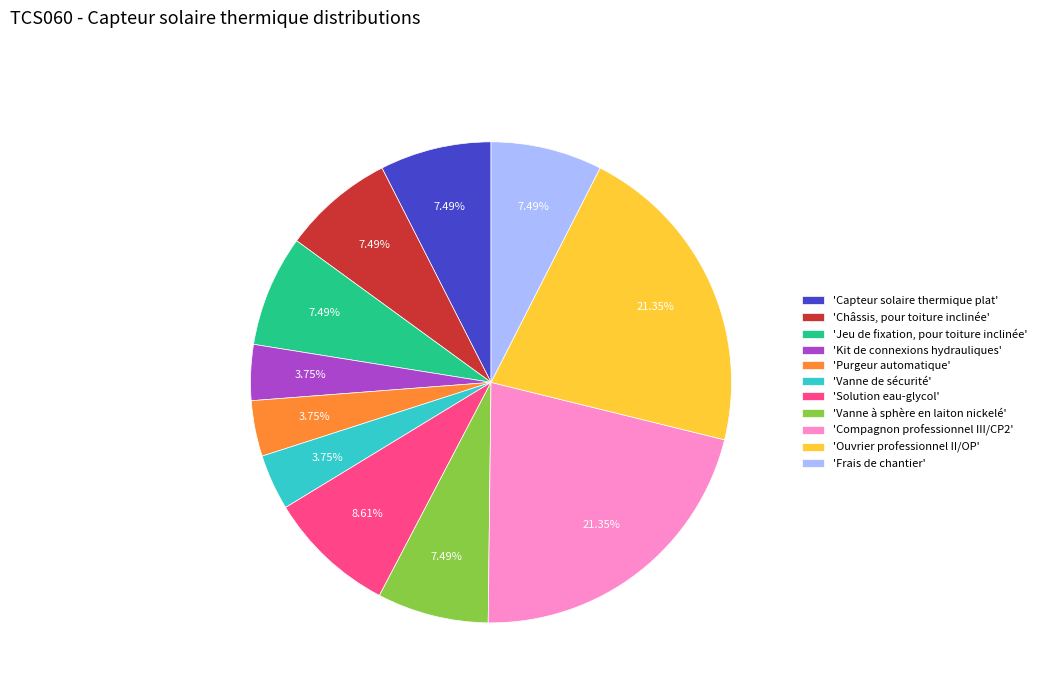

Is there any slice that represents more than half of the pie?

No